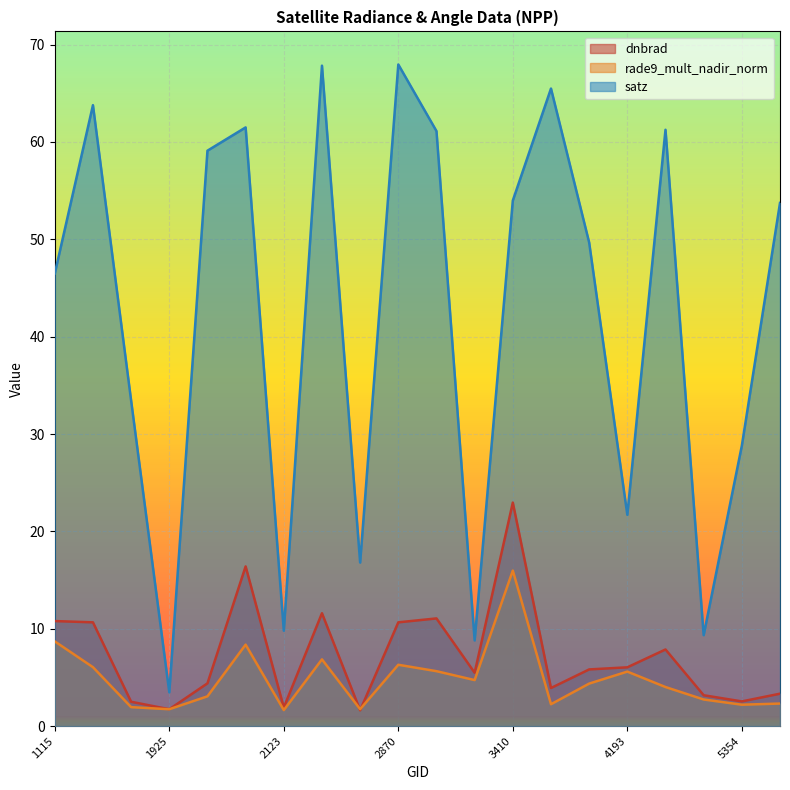

Count the number of data series in this chart.

3